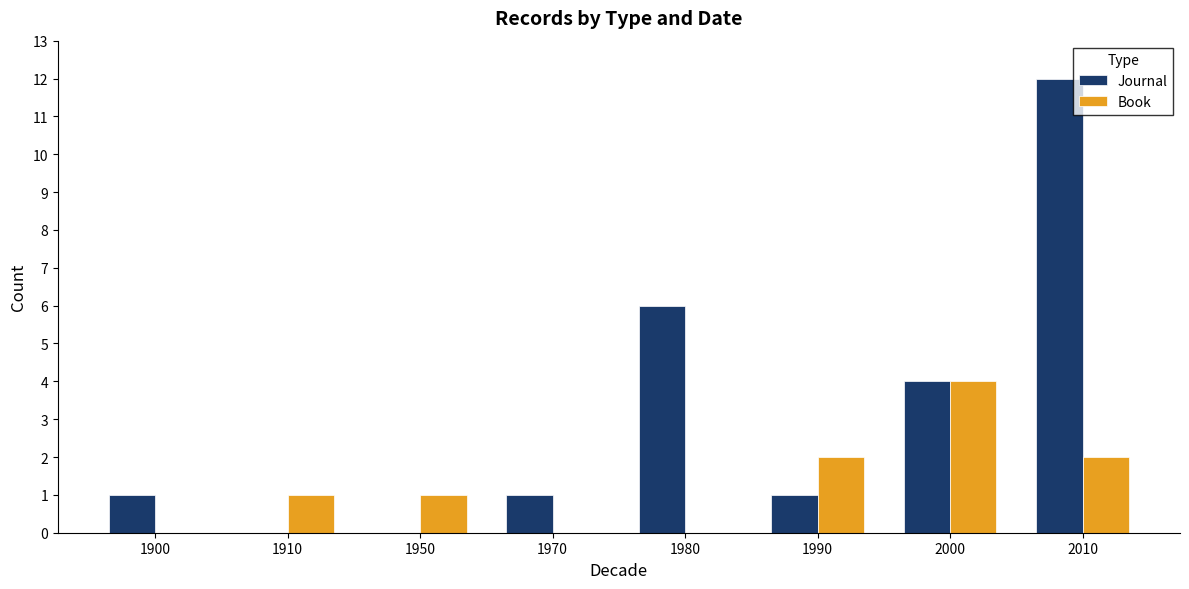

True or false: Journal has a value of -4 at 1910.

False